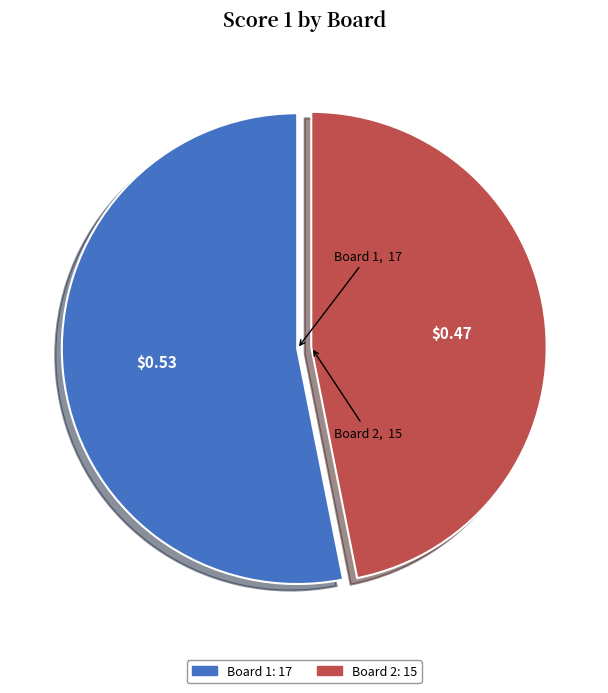

Between Board 1 and Board 2, which is larger?

Board 1